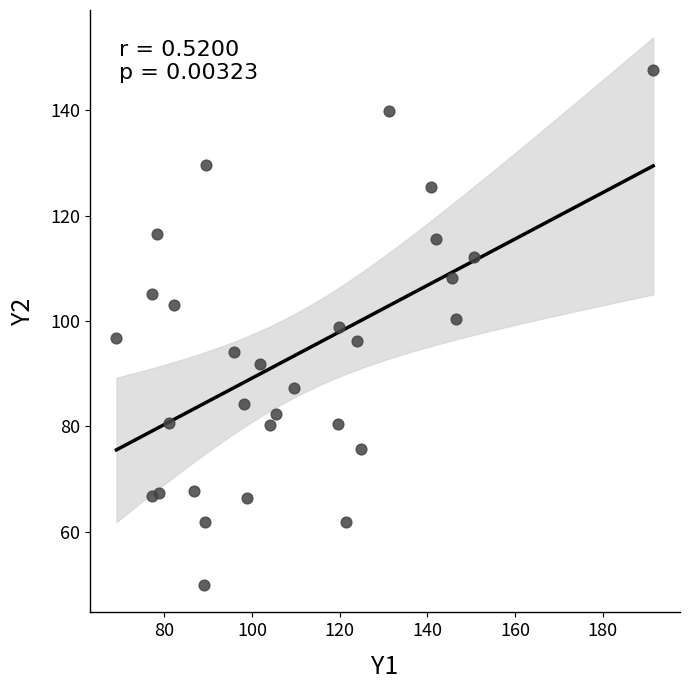

What is the range of X values (max minus min)?

122.4